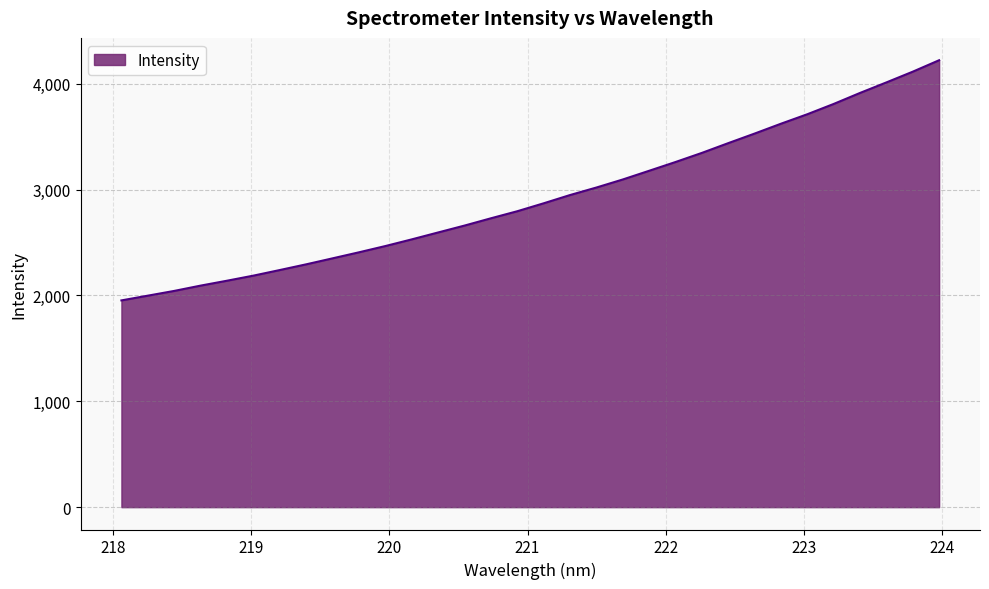

What is the minimum value shown in the chart?

1952.8